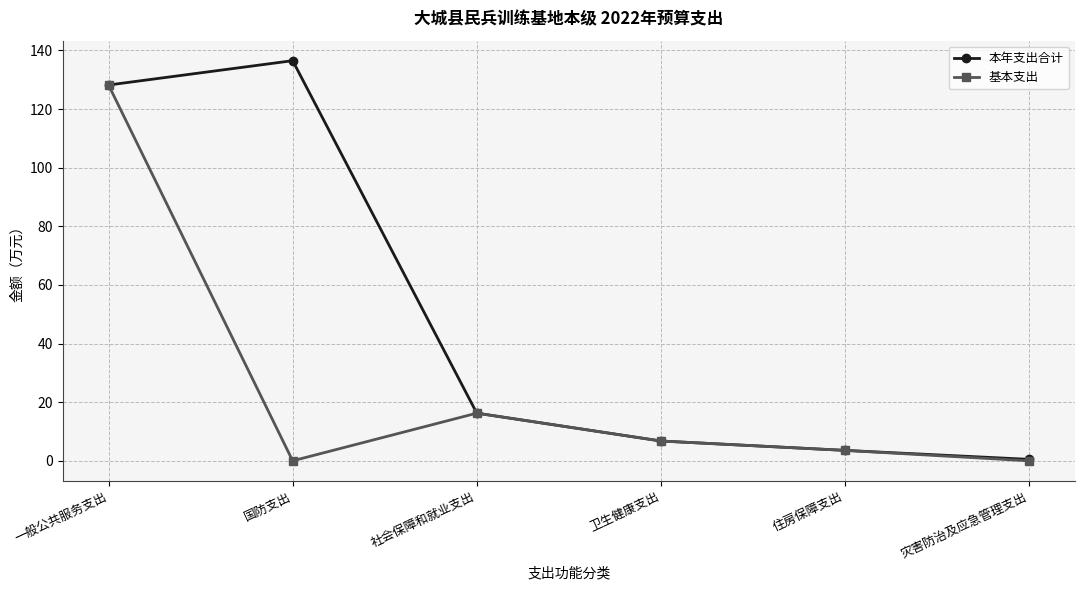

At how many categories does at least one series exceed 48?

2